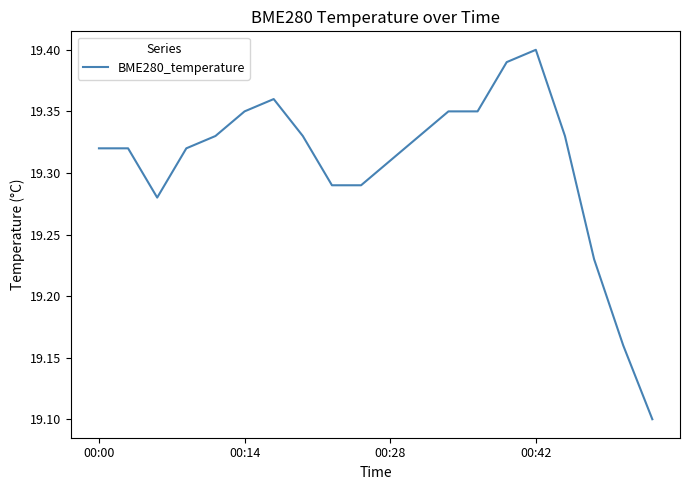

How many lines are shown in the chart?

1